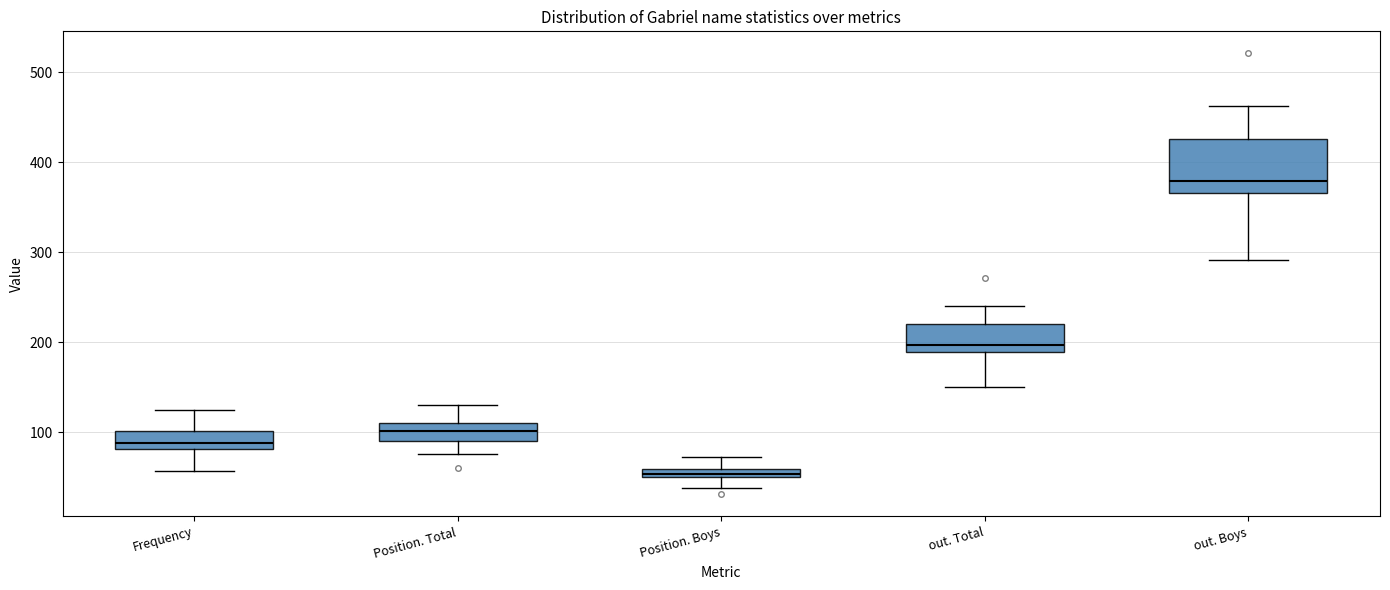

Where is the lower edge of the box for out. Boys on the y-axis? The values are not printed on the chart, so give them approximately, as read against the axis.

370